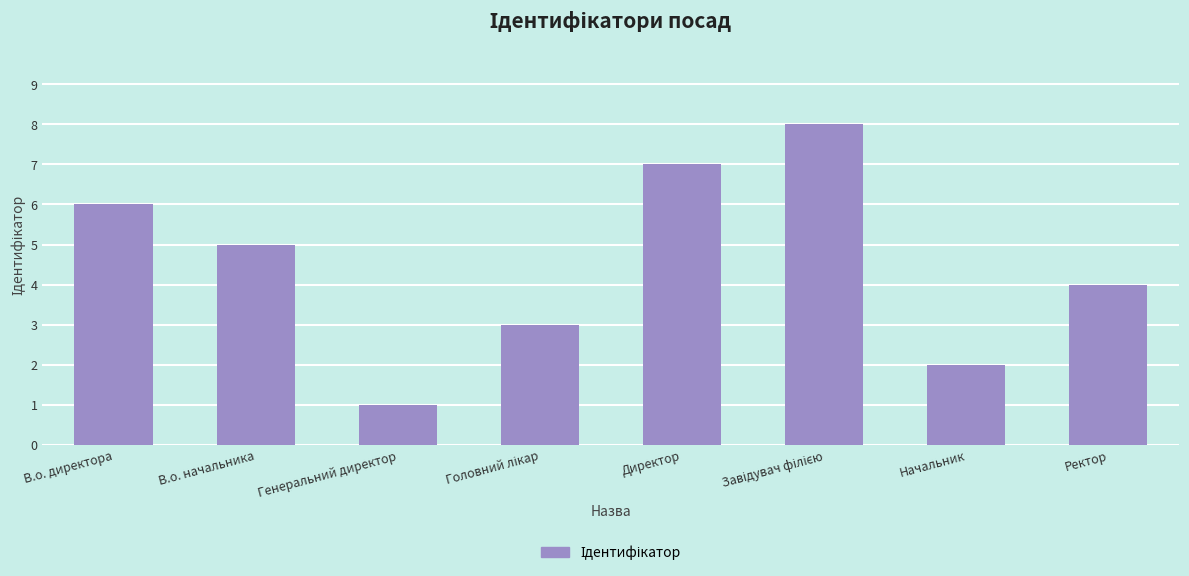

What is the difference between the maximum and minimum values?

7